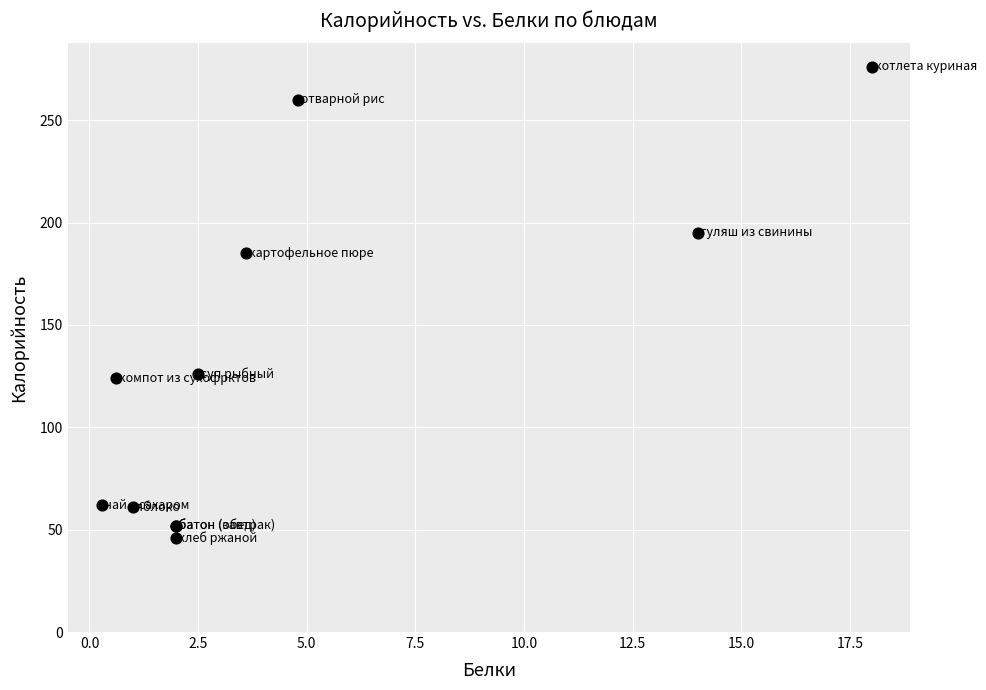

What Y value in the scatter plot is closest to 161?

185